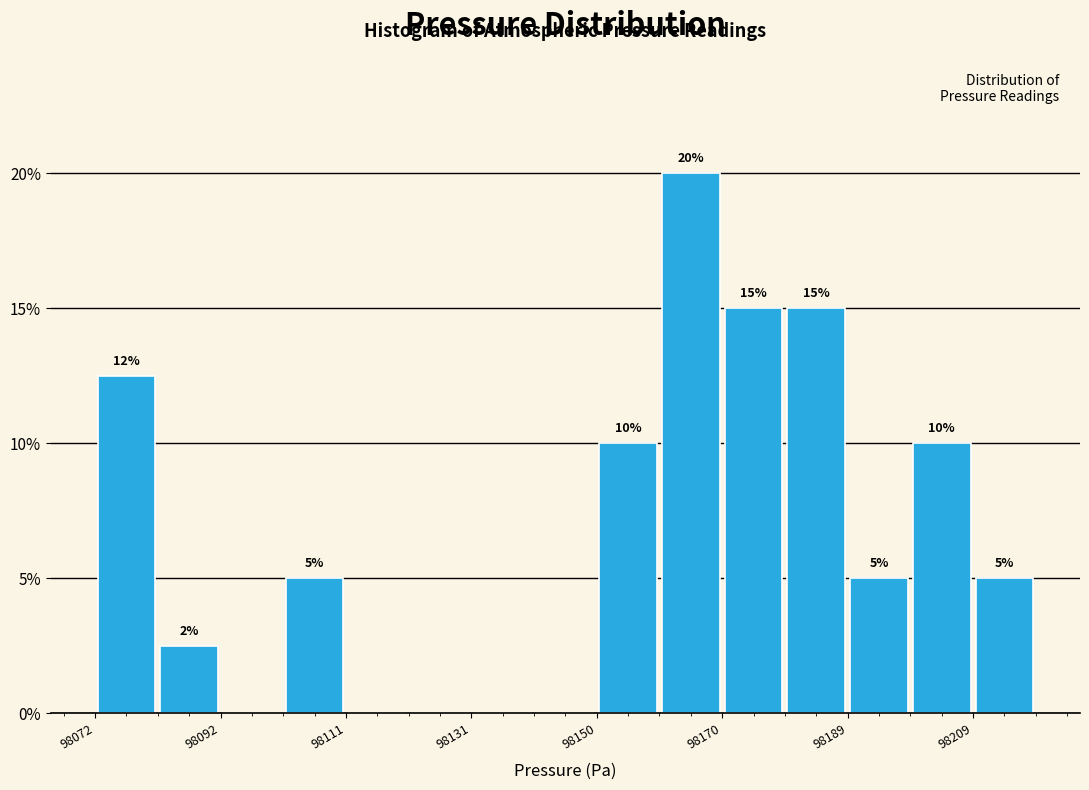

Which range on the x-axis has the tallest bar?

98160 to 98170